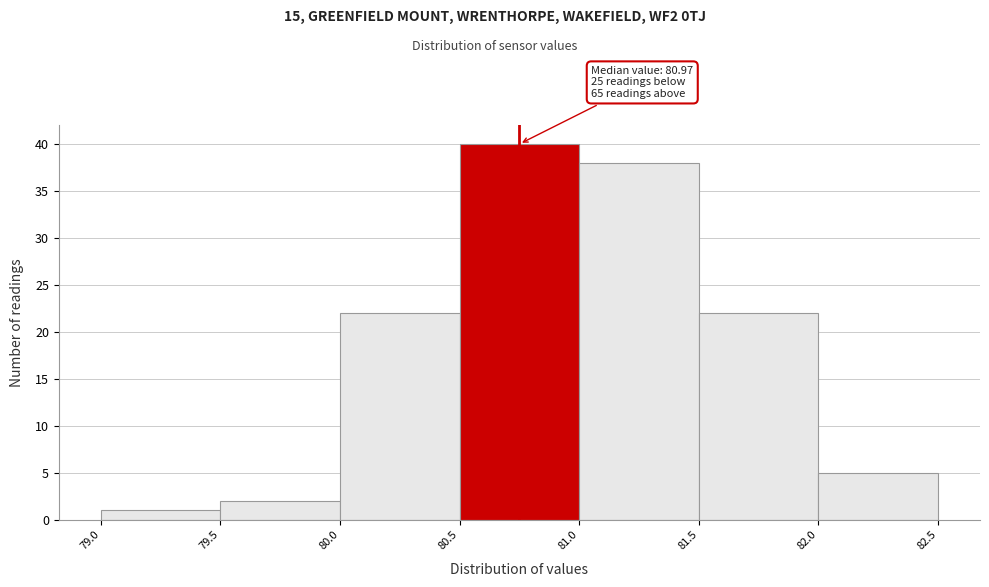

Which range on the x-axis has the tallest bar?

80.5 to 81.0